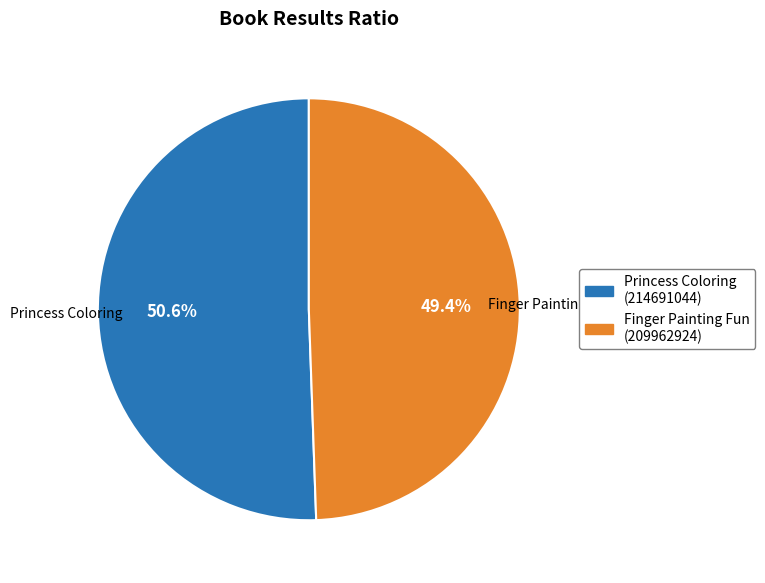

Does any single category account for the majority?

Yes